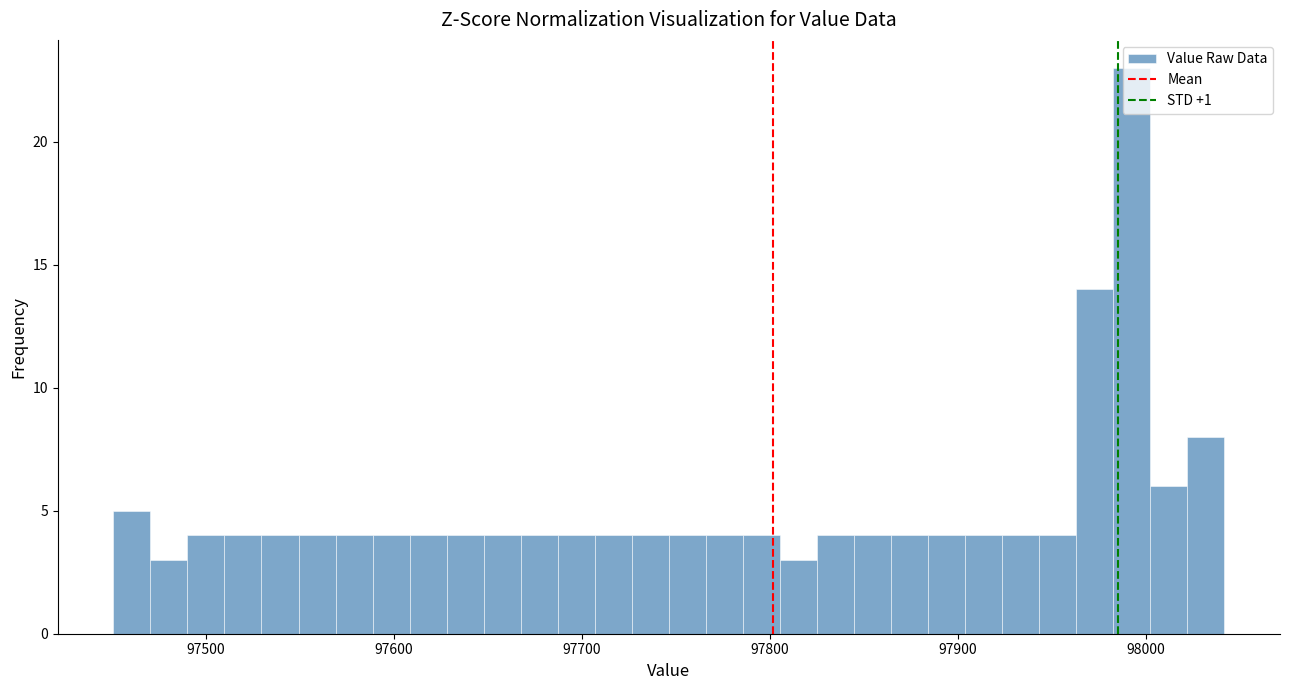

Read against the x-axis, roughly where is the centre of the tallest bar?

97990